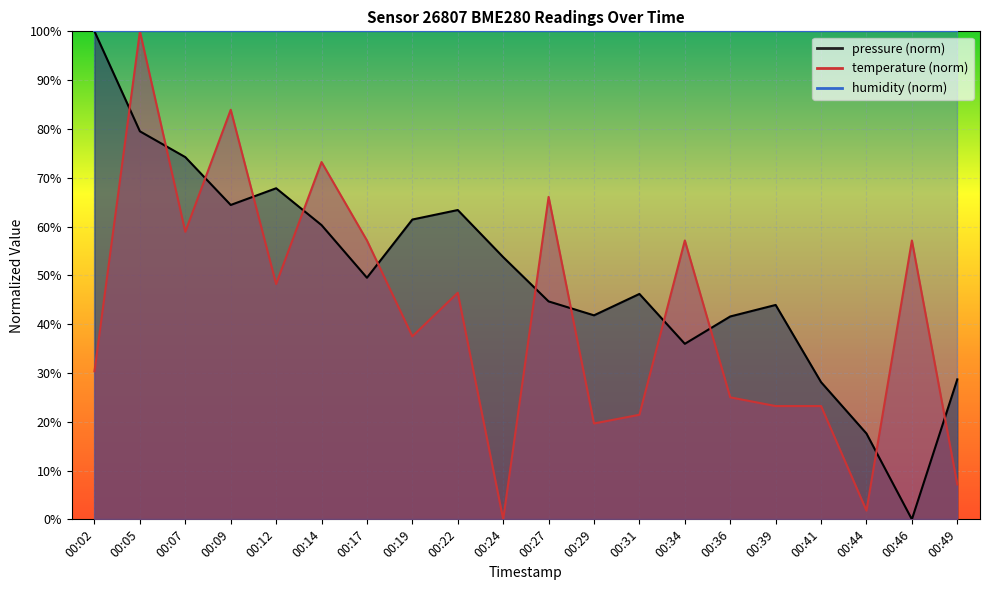

Rank the series by their maximum value, from highest to lowest.

pressure, temperature